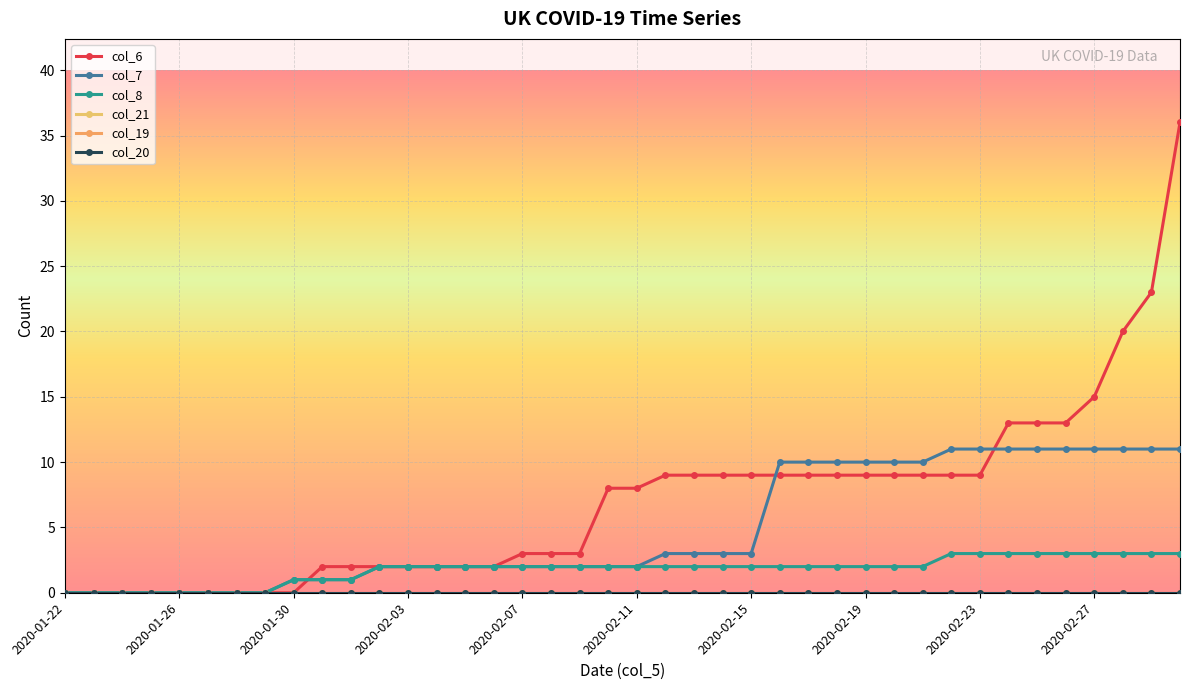

What is the difference between the maximum and minimum values in the col_6 series?

36